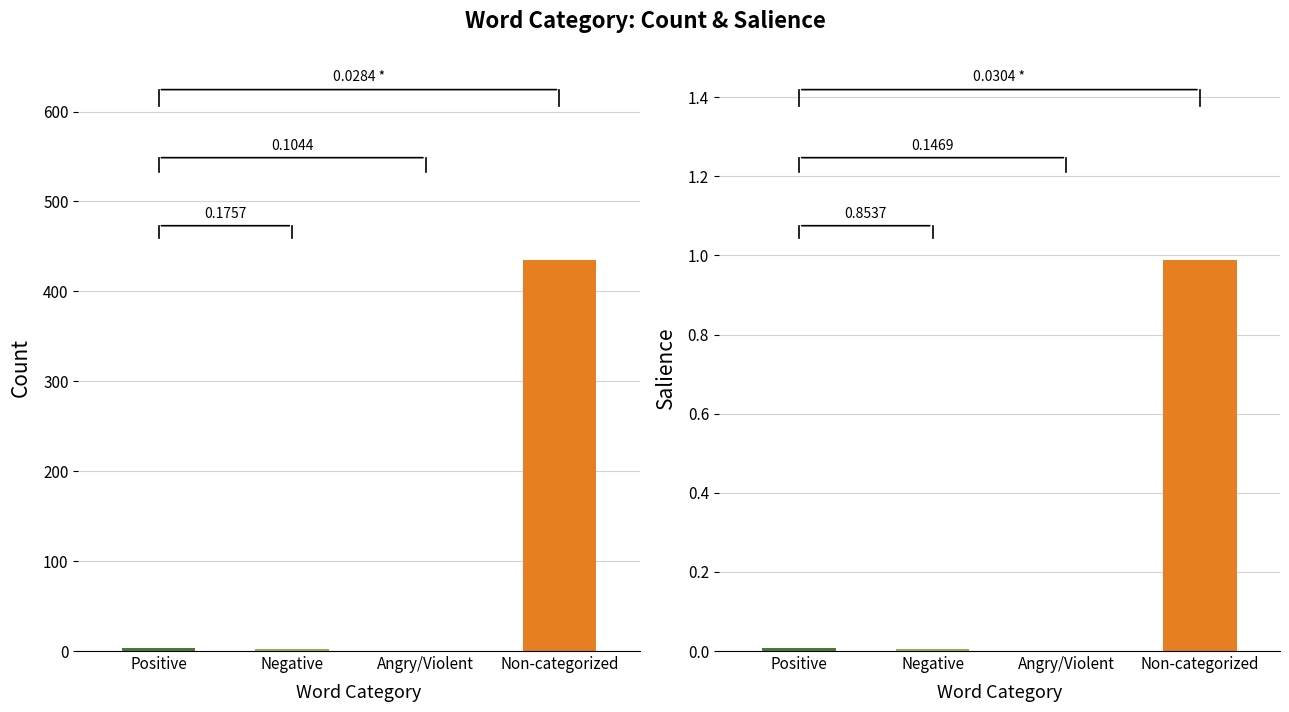

Reading left to right, transcribe all the data shown in this chart.

Positive=3	Negative=2	Angry/Violent=0	Non-categorized=435